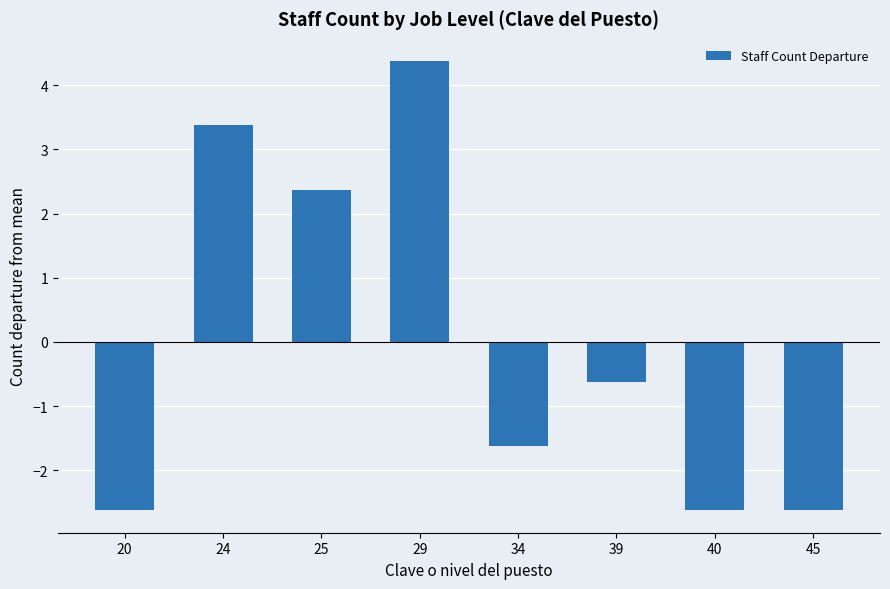

How many distinct data groups are displayed?

1